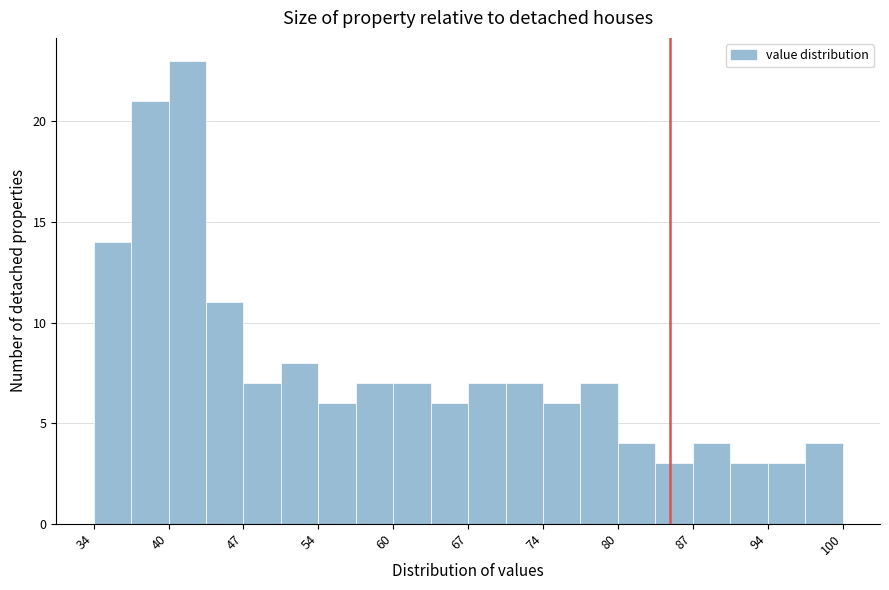

Read against the x-axis, roughly where is the centre of the tallest bar?

42